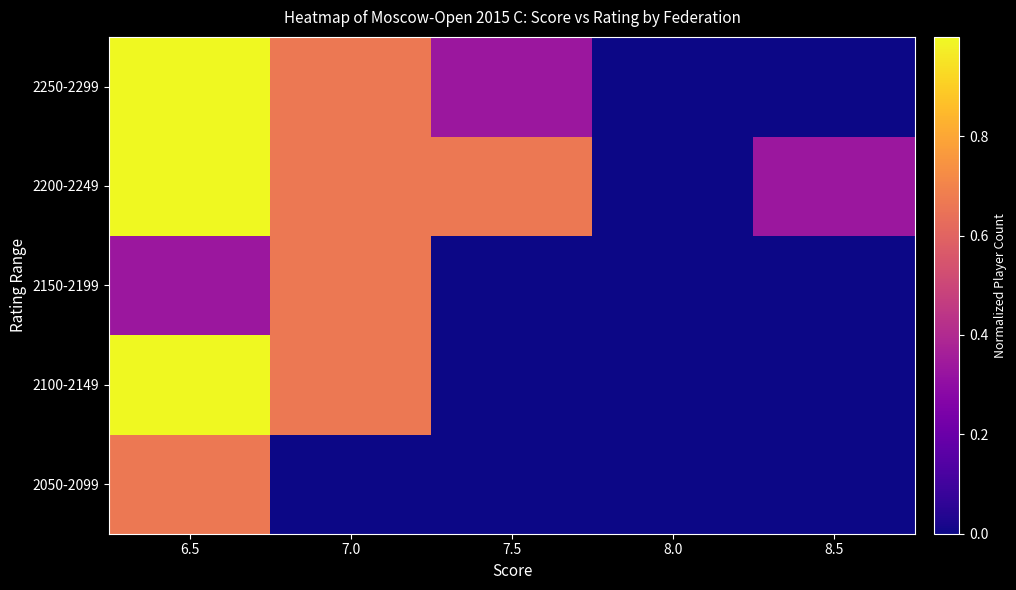

Reading left to right, what are all the values shown in this chart?

2050-2099: 6.5=0.7	7.0=0.0	7.5=0.0	8.0=0.0	8.5=0.0
2100-2149: 6.5=1.0	7.0=0.7	7.5=0.0	8.0=0.0	8.5=0.0
2150-2199: 6.5=0.3	7.0=0.7	7.5=0.0	8.0=0.0	8.5=0.0
2200-2249: 6.5=1.0	7.0=0.7	7.5=0.7	8.0=0.0	8.5=0.3
2250-2299: 6.5=1.0	7.0=0.7	7.5=0.3	8.0=0.0	8.5=0.0